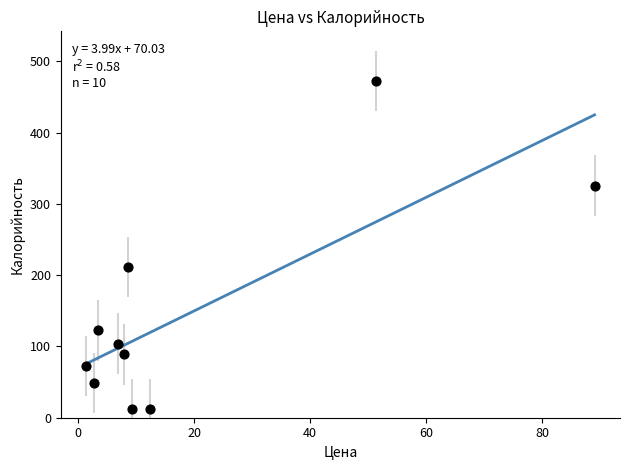

What is the average X value?

19.3